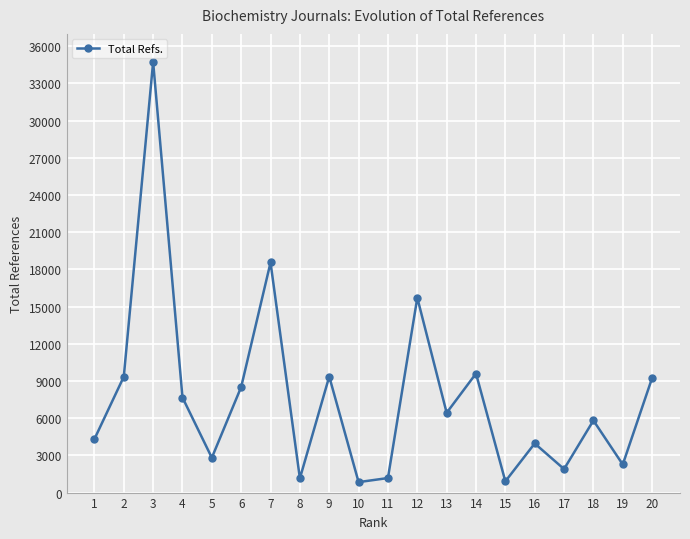

What is the sum of all values?

154321